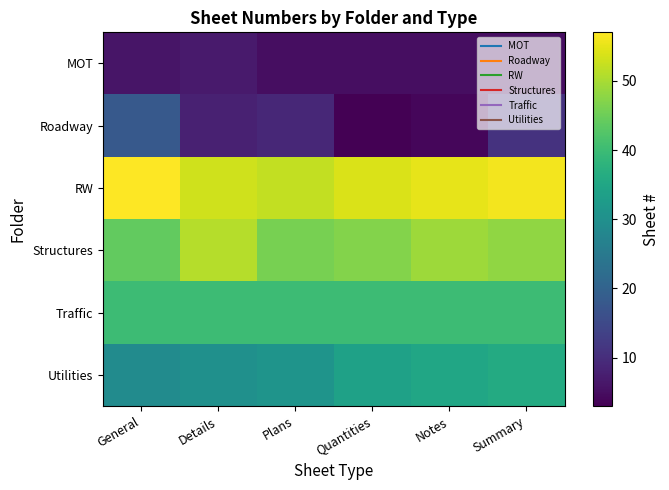

What is the minimum value shown in the chart?

3